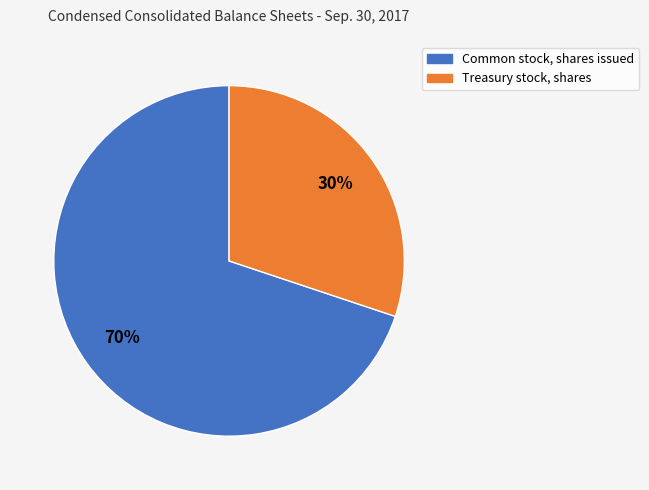

To the nearest percent, what is the combined percentage of Treasury stock, shares and Common stock, shares issued?

100%